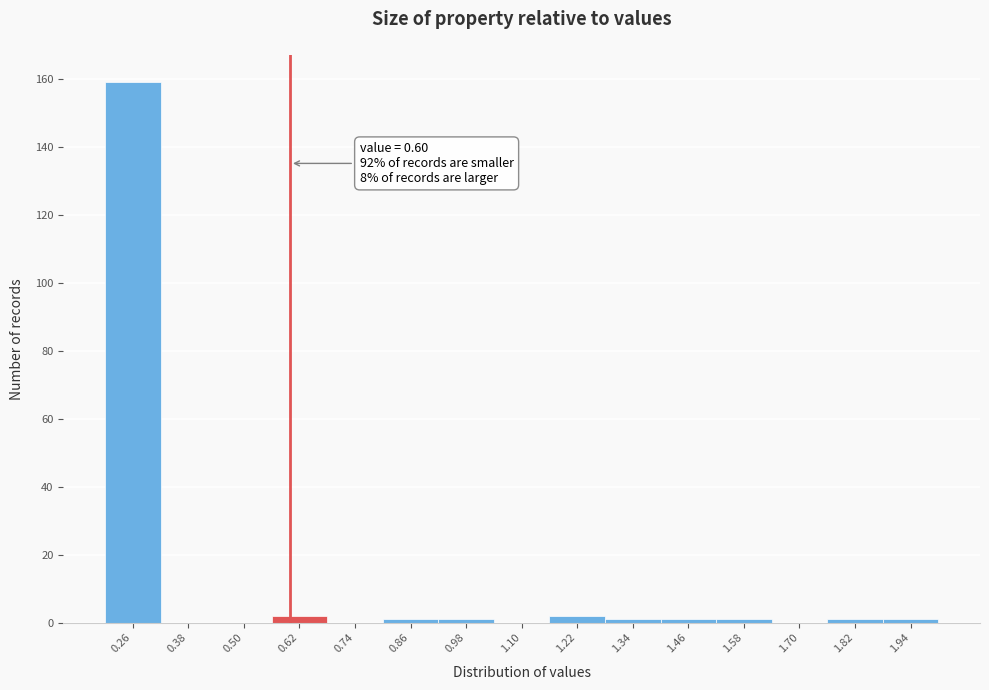

Which range on the x-axis has the tallest bar?

0.20 to 0.32